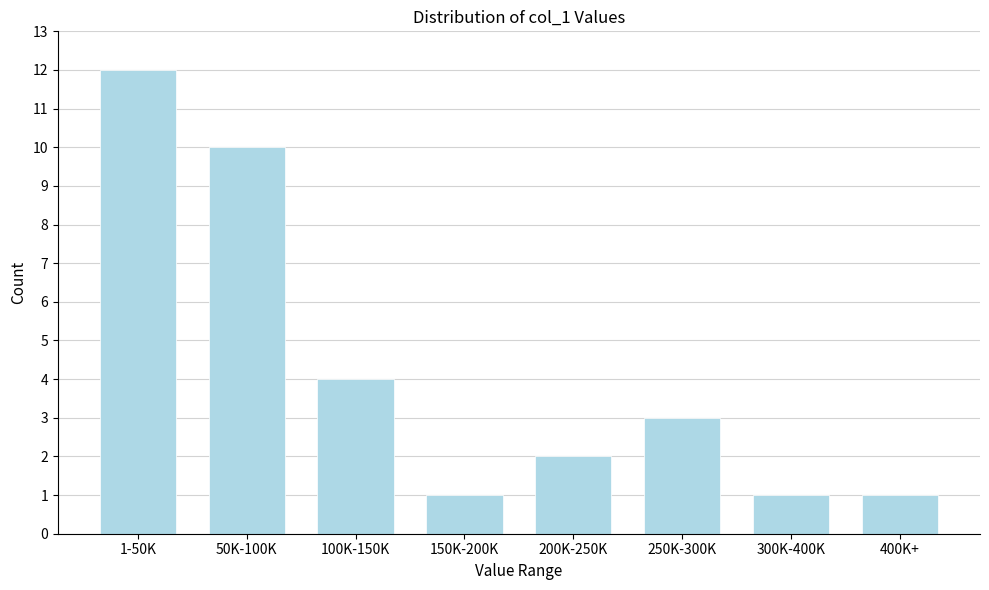

Reading left to right, list all the values displayed in this chart.

1-50K=12	50K-100K=10	100K-150K=4	150K-200K=1	200K-250K=2	250K-300K=3	300K-400K=1	400K+=1